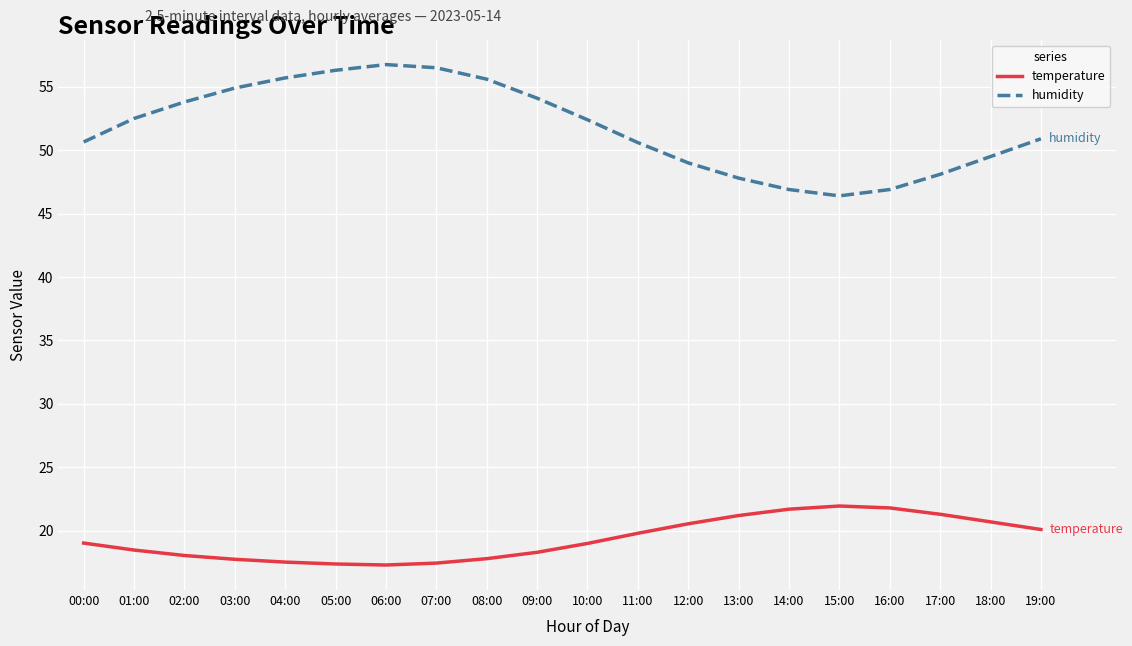

What are all the series names shown in the legend?

temperature, humidity